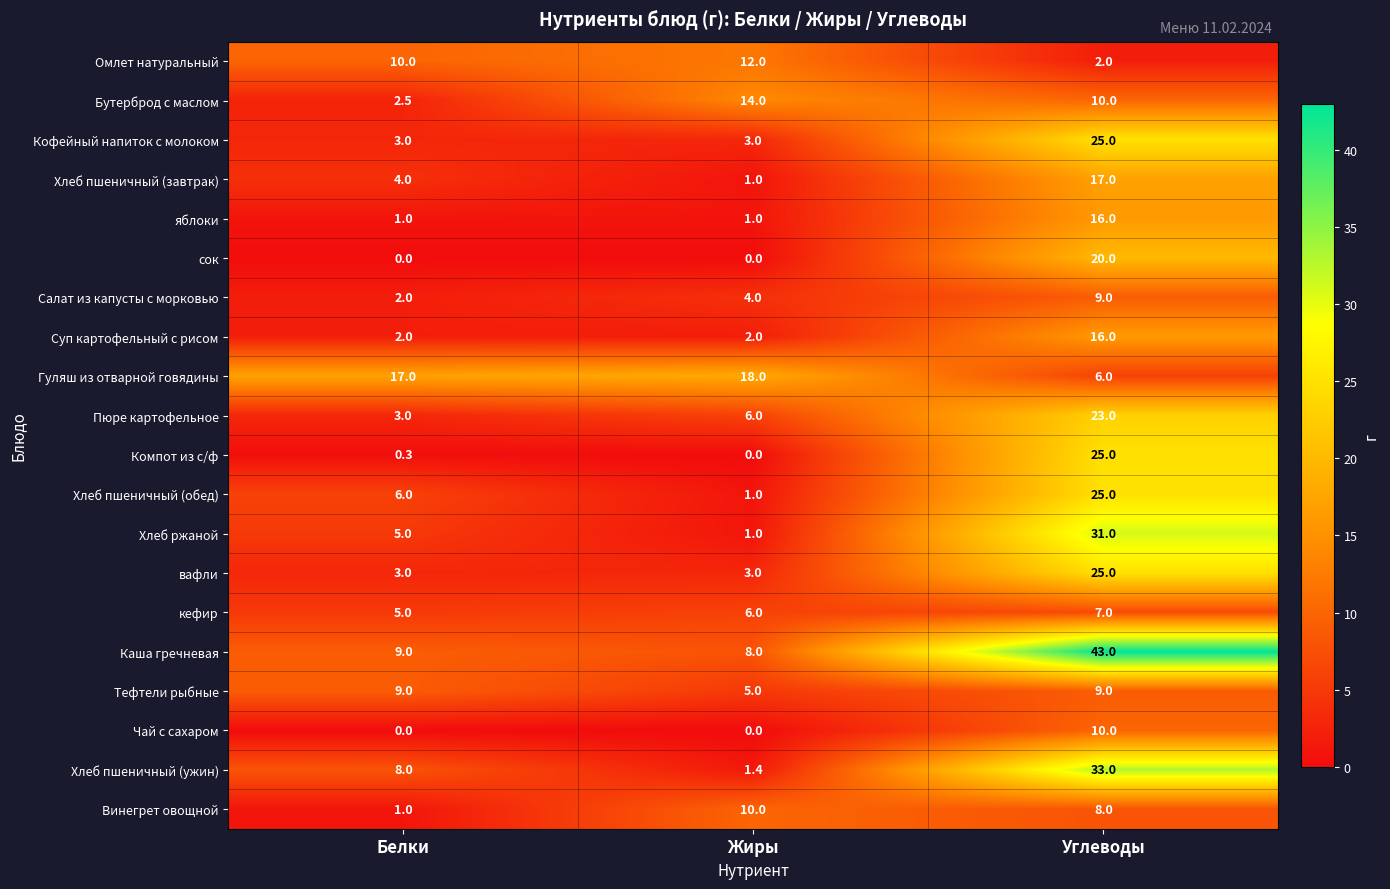

True or false: Каша гречневая has a value of 4.1 at Жиры.

False